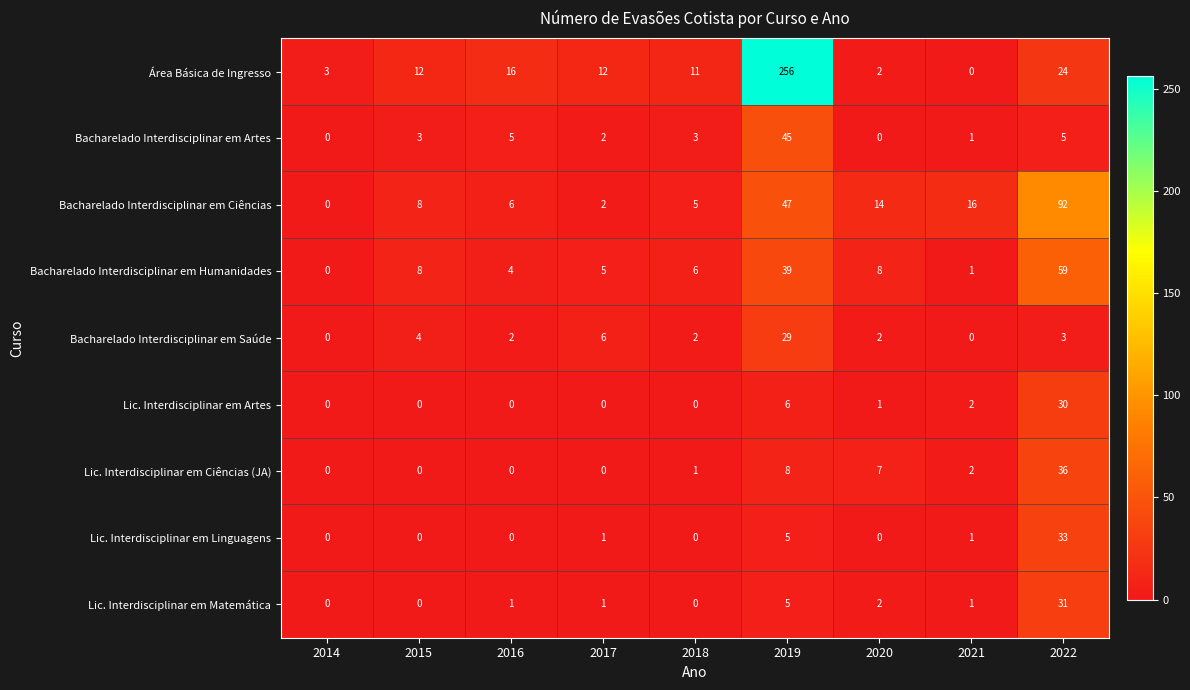

At which category is the sum across all series the highest?

2019